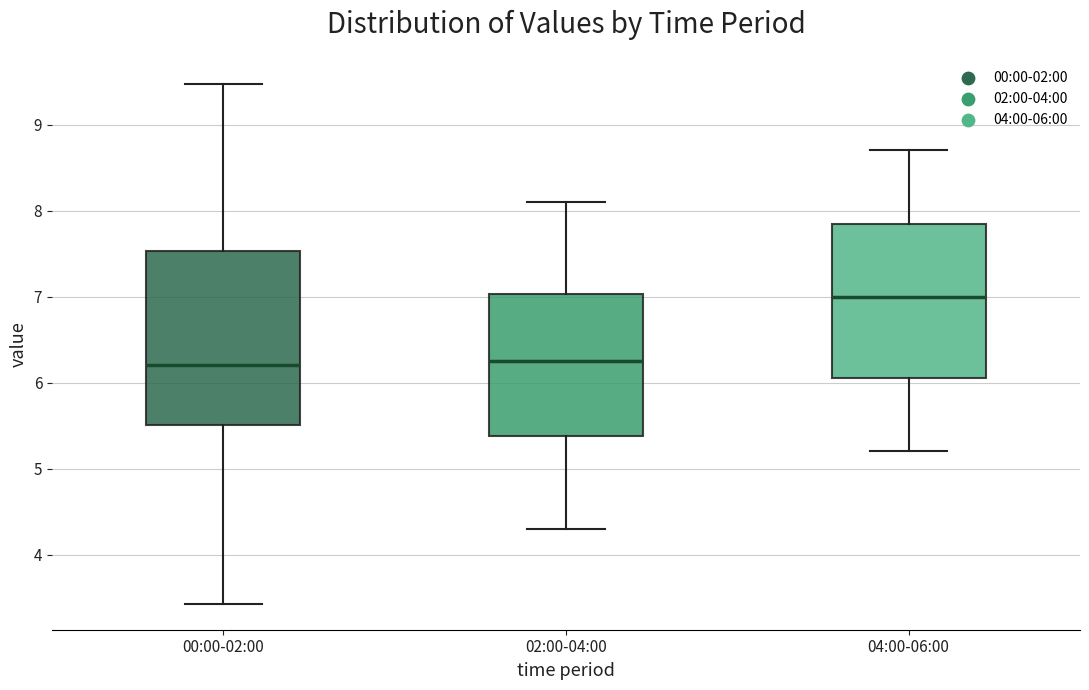

Reading left to right, transcribe this box plot: for each box, give where its median line is, the range the box spans, and where its two whiskers end, as read against the y-axis. The values are not printed on the chart, so give them approximately, as read against the axis.

00:00-02:00: median 6.2, box 5.5 to 7.5, whiskers 3.4 to 9.5
02:00-04:00: median 6.3, box 5.4 to 7.0, whiskers 4.3 to 8.1
04:00-06:00: median 7.0, box 6.1 to 7.9, whiskers 5.2 to 8.7